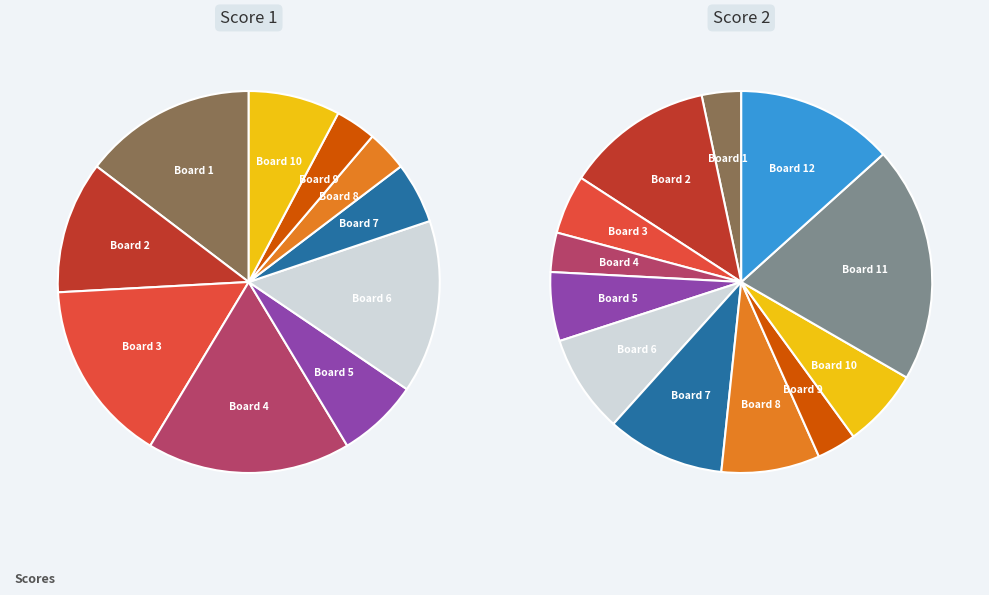

Does Board 11 account for over 50% of the chart?

No